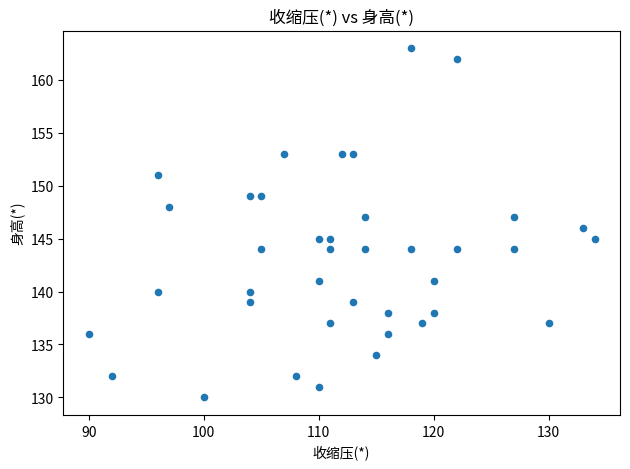

What is the range of Y values (max minus min)?

33